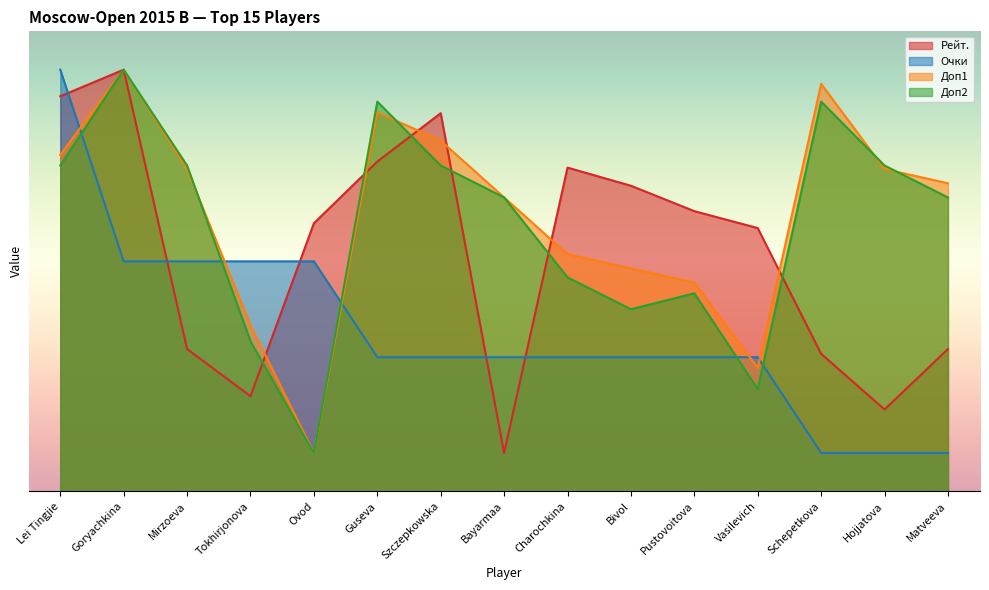

True or false: Рейт. has a value of 19.5 at Lei Tingjie.

False